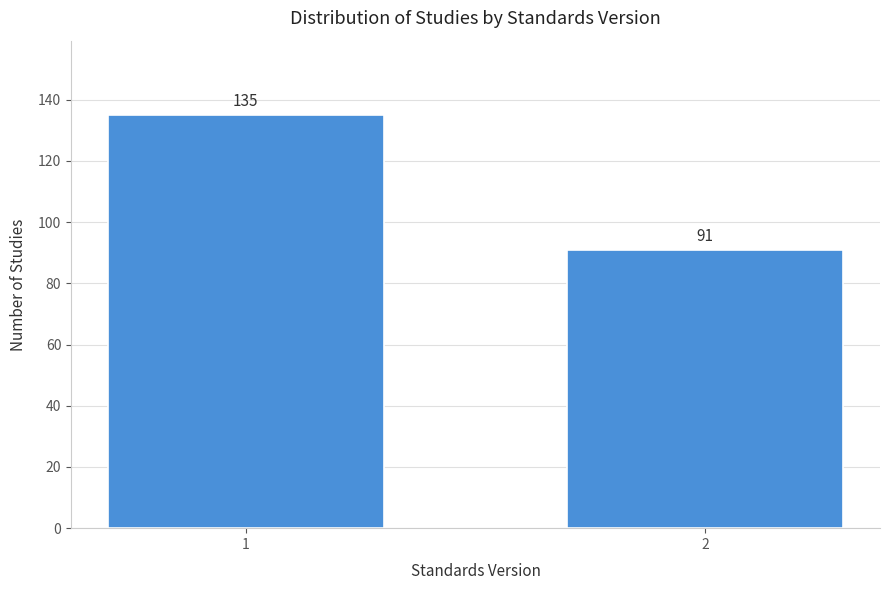

Reading left to right, extract all data points from this chart.

135	91